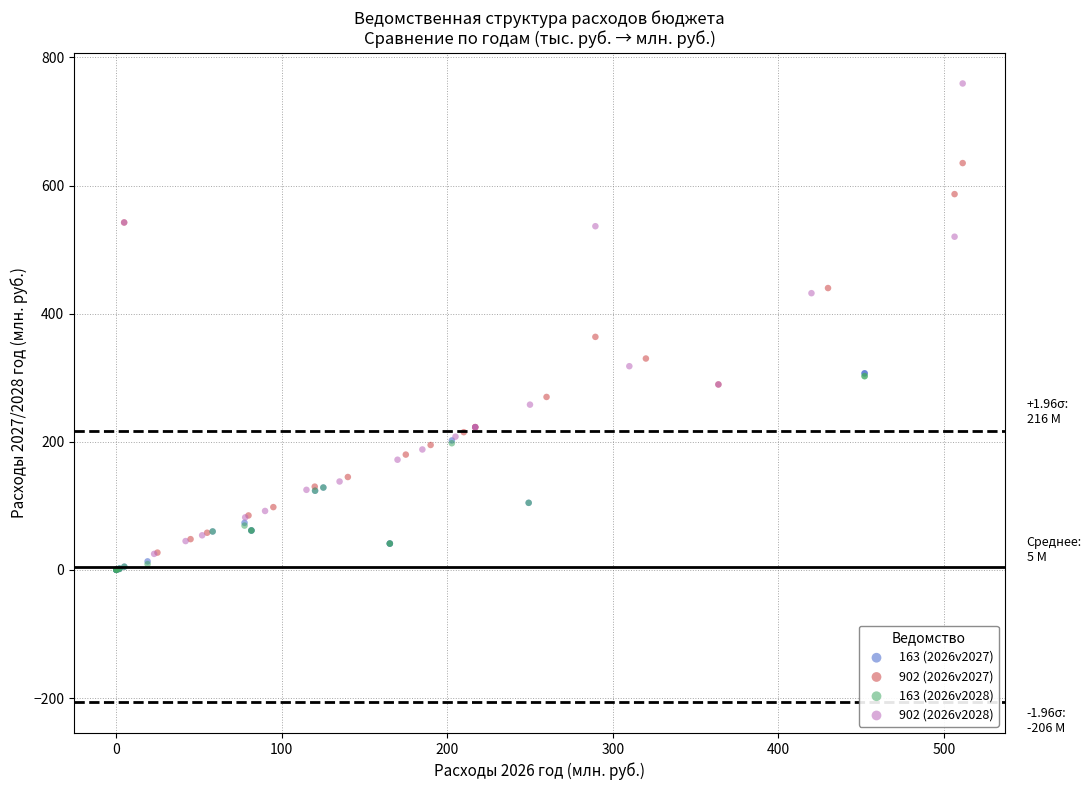

What are all the series names shown in the legend?

163 (2026v2027), 902 (2026v2027), 163 (2026v2028), 902 (2026v2028)